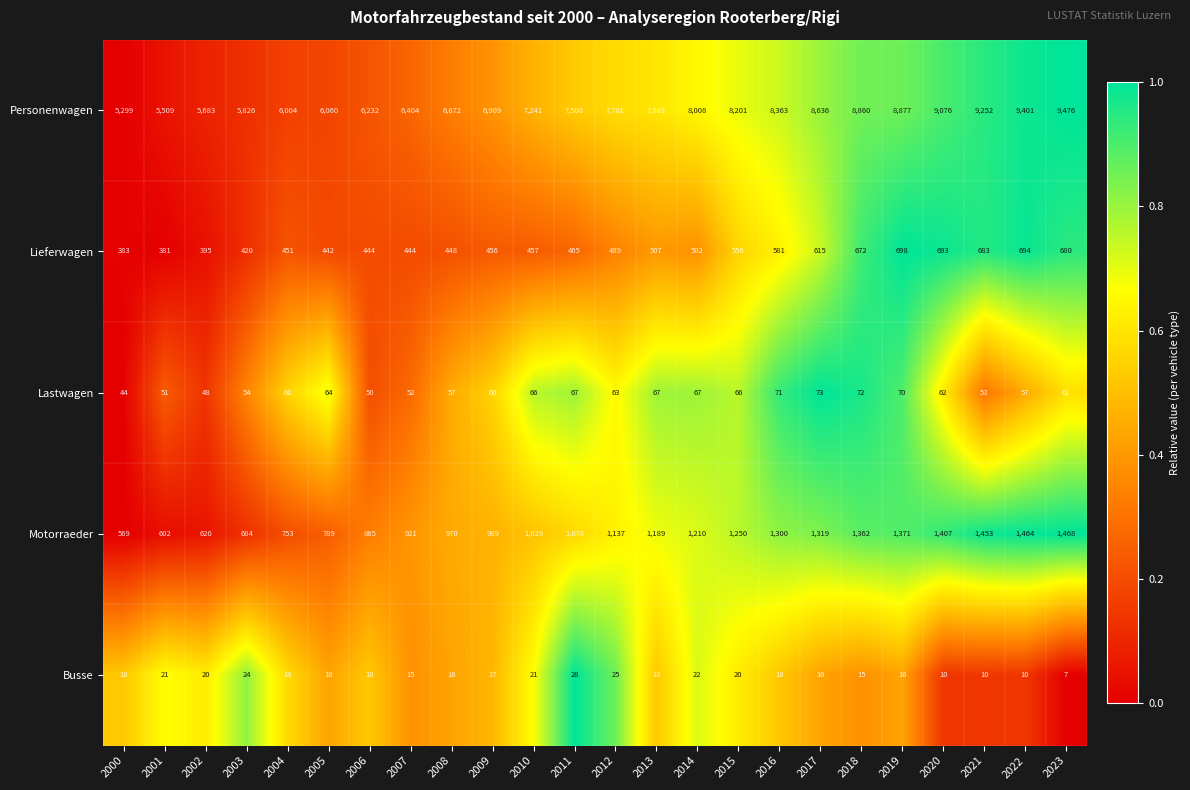

What is the difference between the highest and lowest values at 2001?

5488